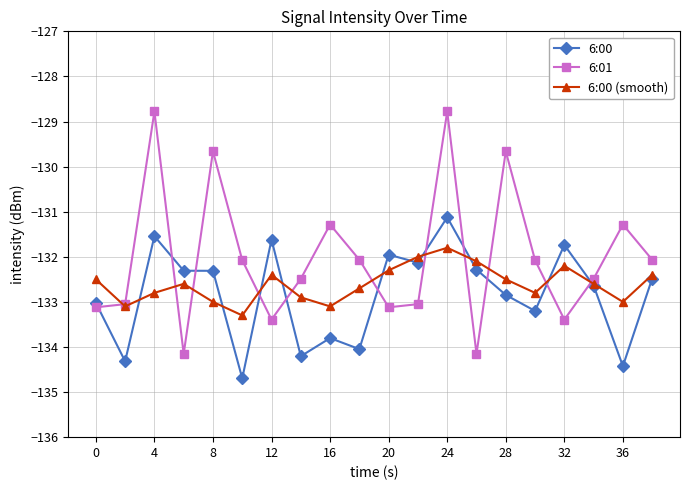

Which series has the widest spread of values?

6:01